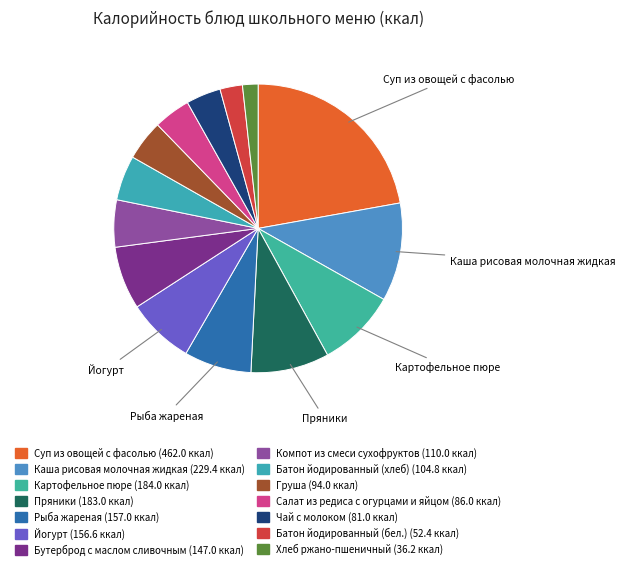

How many segments does this pie chart have?

14